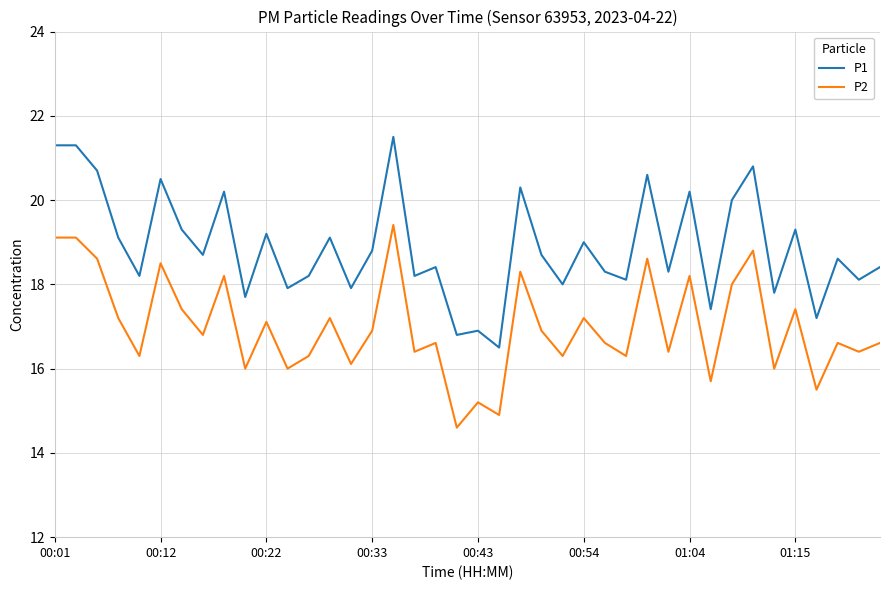

How many distinct data groups are displayed?

2